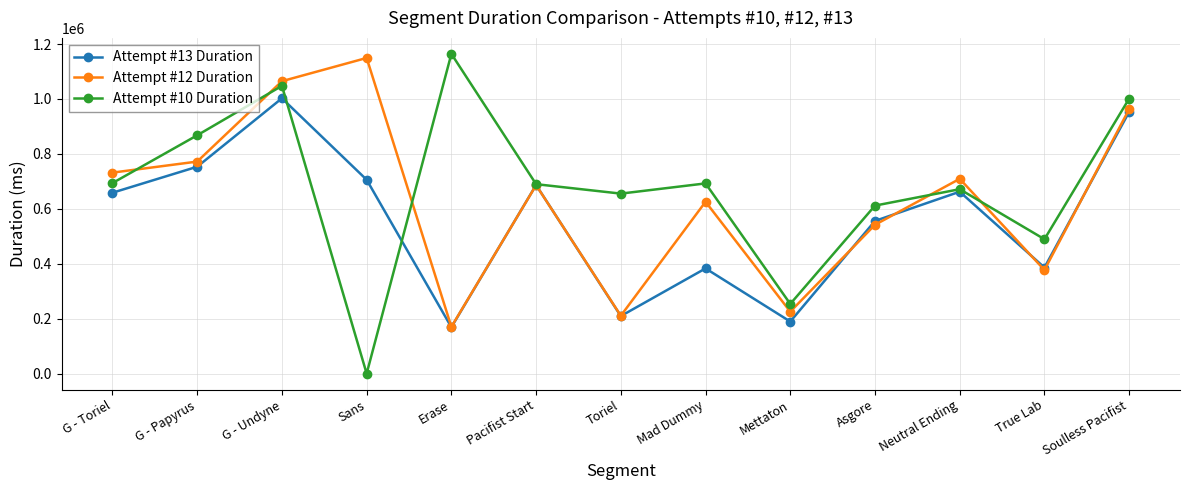

Rank the series by their maximum value, from highest to lowest.

Attempt #10 Duration, Attempt #12 Duration, Attempt #13 Duration